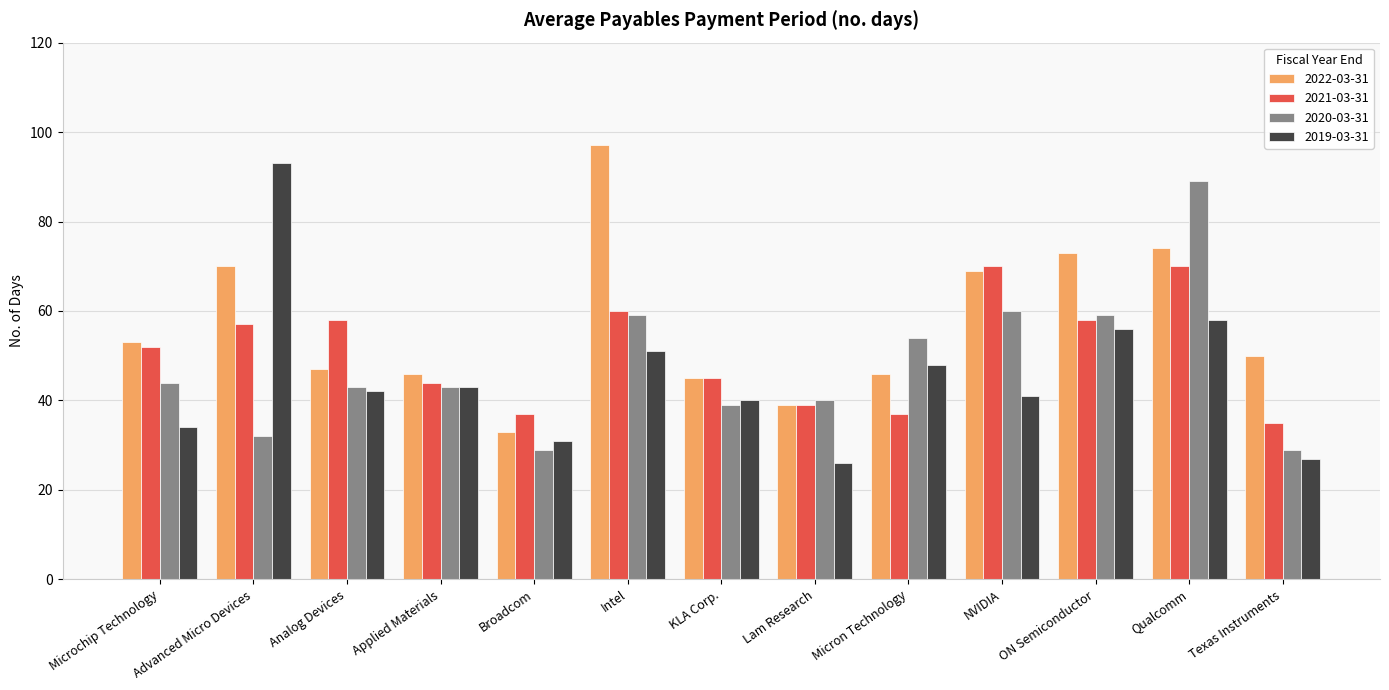

What is the maximum value for 2021-03-31?

70